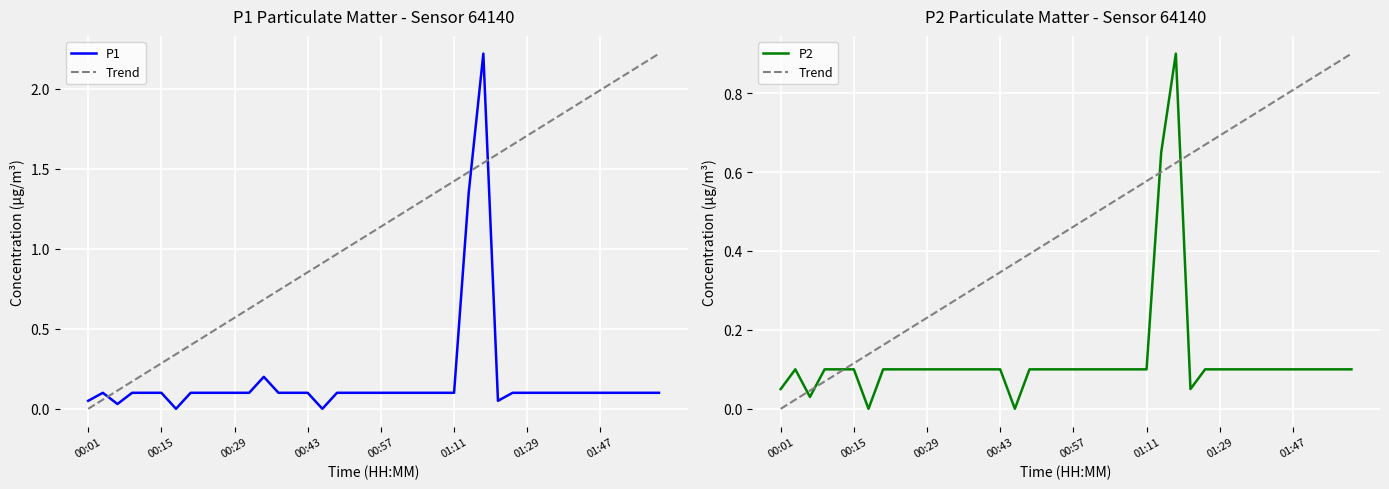

What is the difference between the second highest and minimum values in the Trend series?

0.9